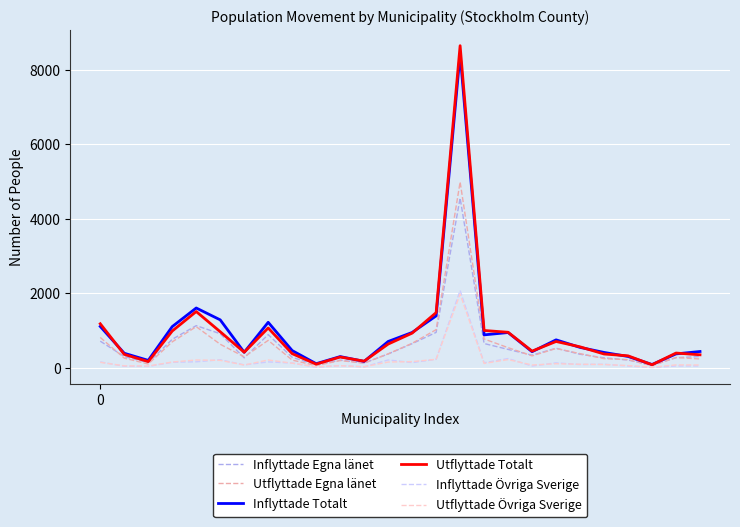

Which series has the largest range (max minus min)?

Utflyttade Totalt